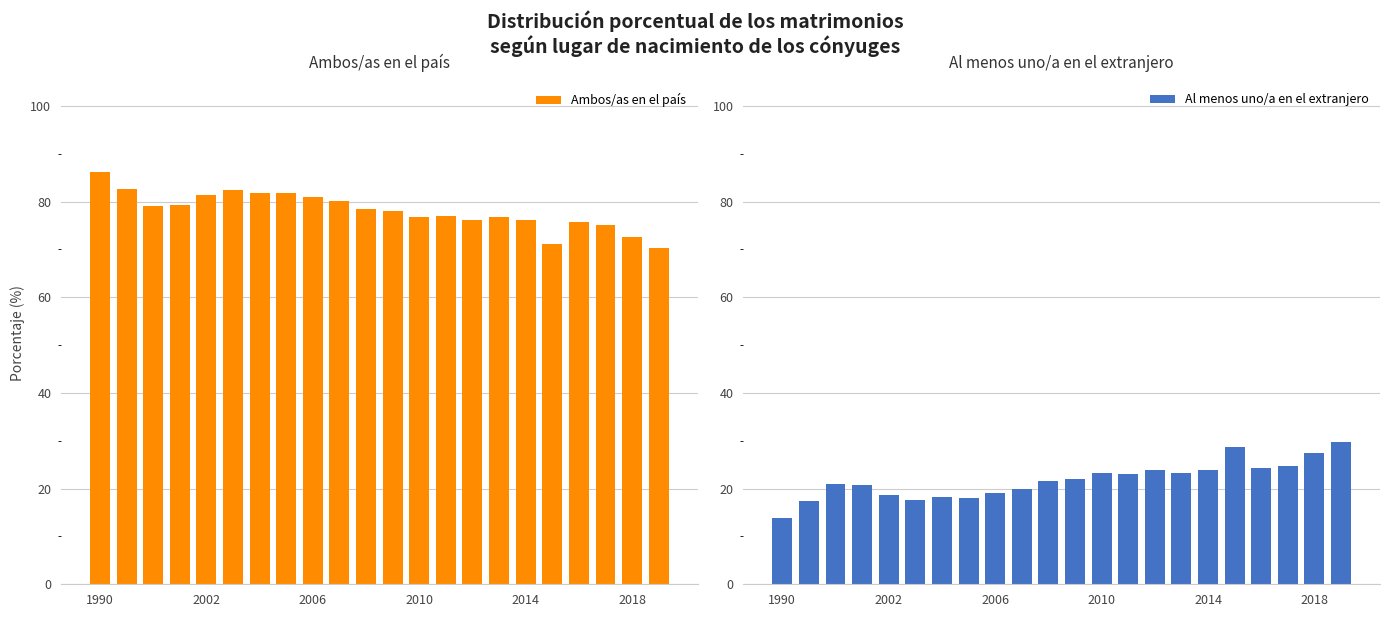

True or false: Ambos/as en el país has a value of 154.7 at 1990.

False